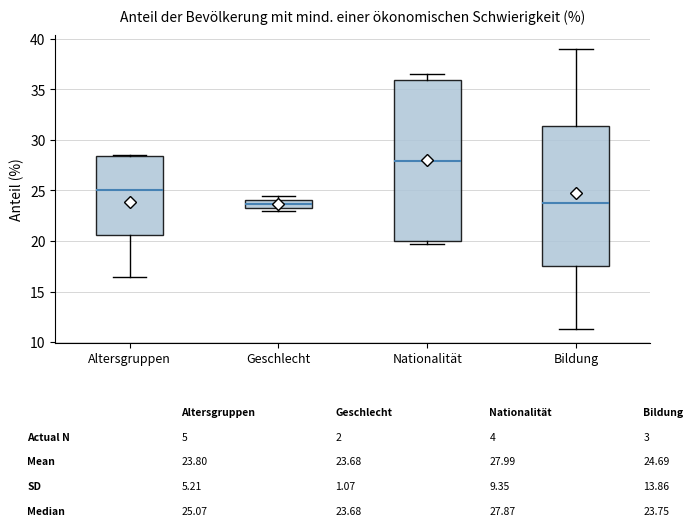

Where is the lower edge of the box for Geschlecht on the y-axis? The values are not printed on the chart, so give them approximately, as read against the axis.

23.5